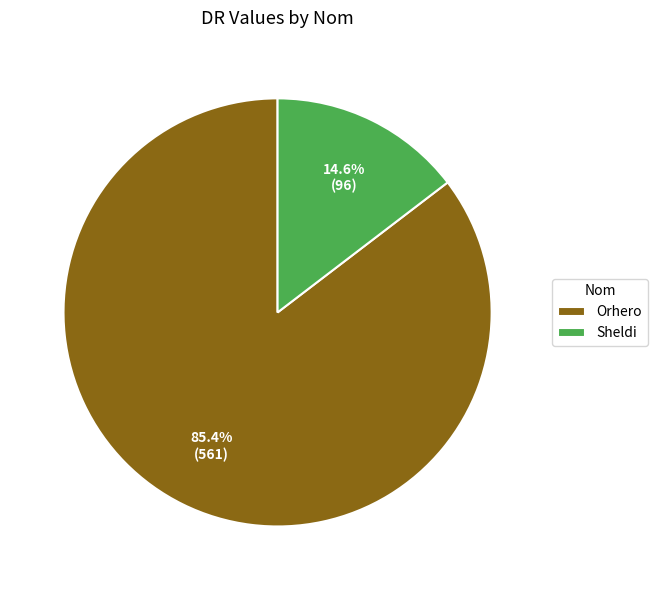

How much of the chart is everything except Sheldi?

85.4%